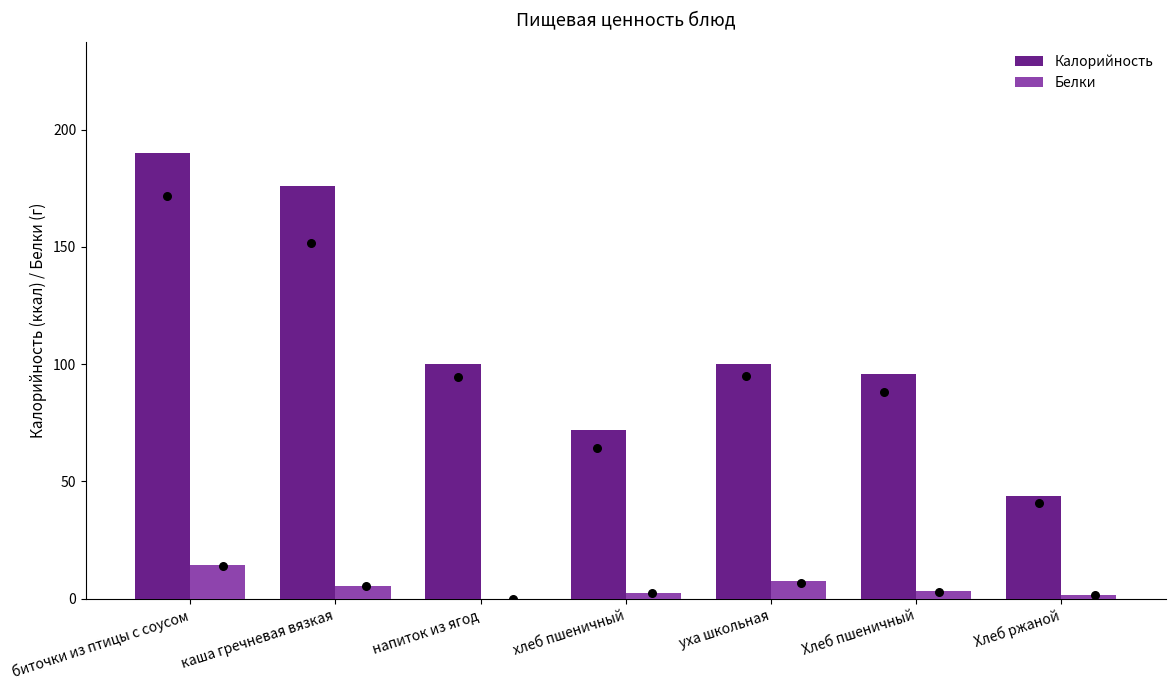

At which category is the sum across all series the highest?

биточки из птицы с соусом